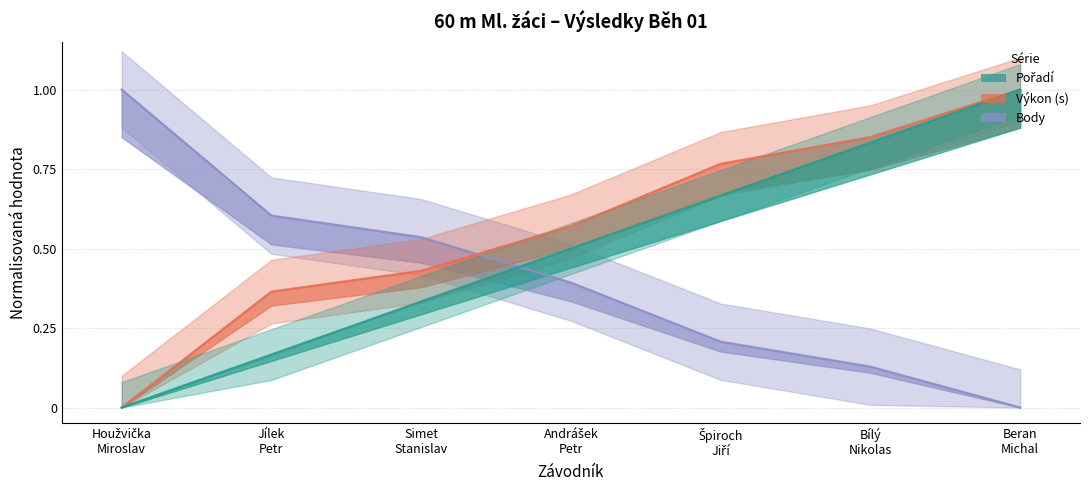

List the series in order of their overall mean, lowest first.

Body, Pořadí, Výkon